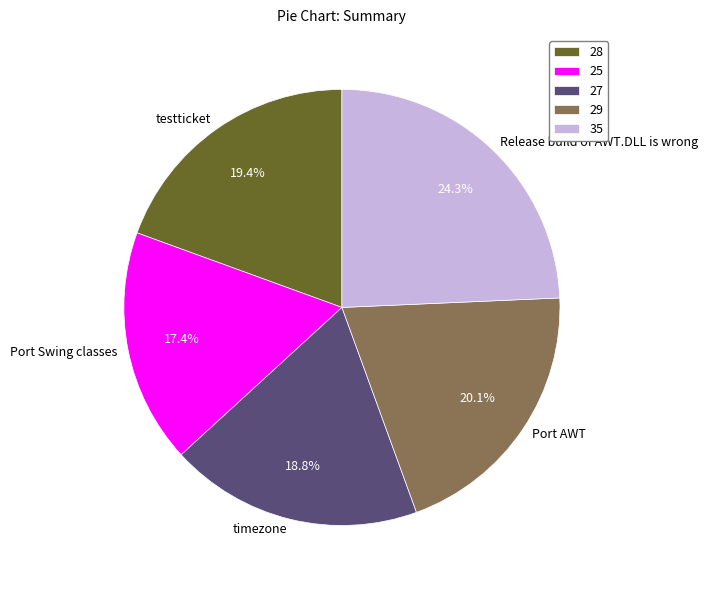

Rank the categories by value from lowest to highest.

25, 27, 28, 29, 35